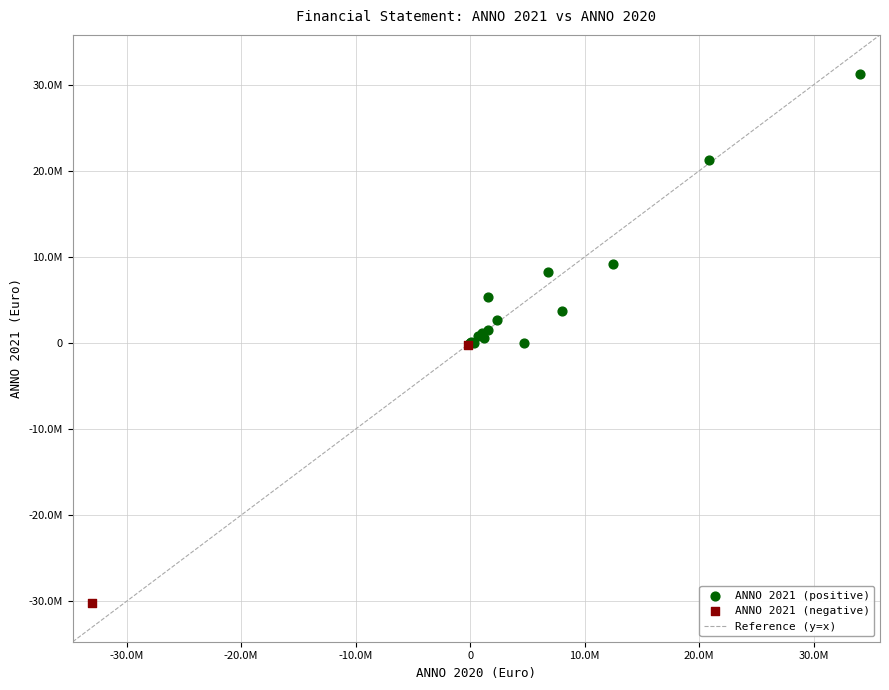

Which series has the widest spread of Y values?

ANNO 2021 (positive)